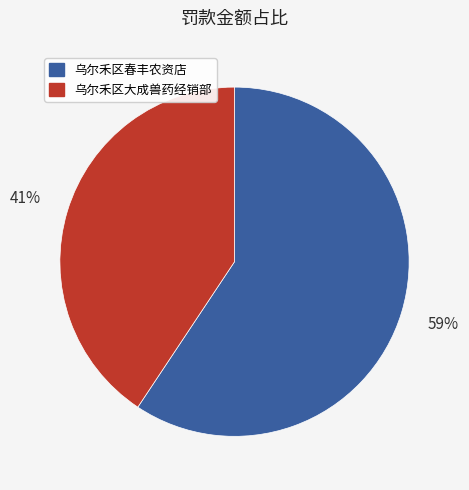

Which category has the smallest portion of the pie?

乌尔禾区大成兽药经销部